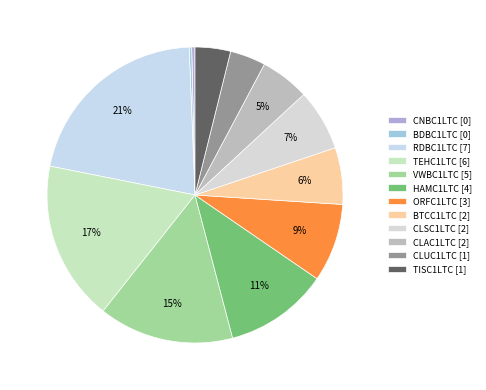

True or false: TEHC1LTC accounts for 17% of the total.

True